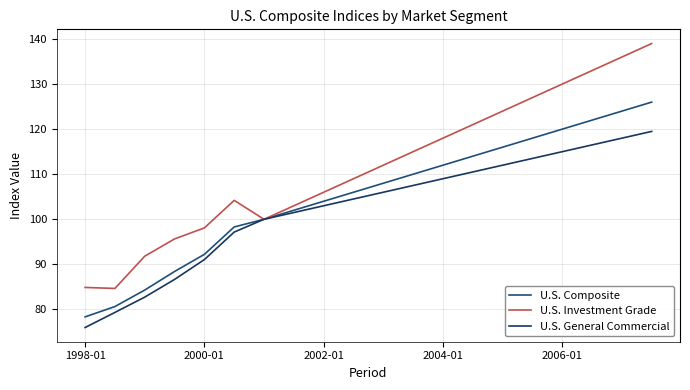

Does the chart display data point markers on the line(s)?

No